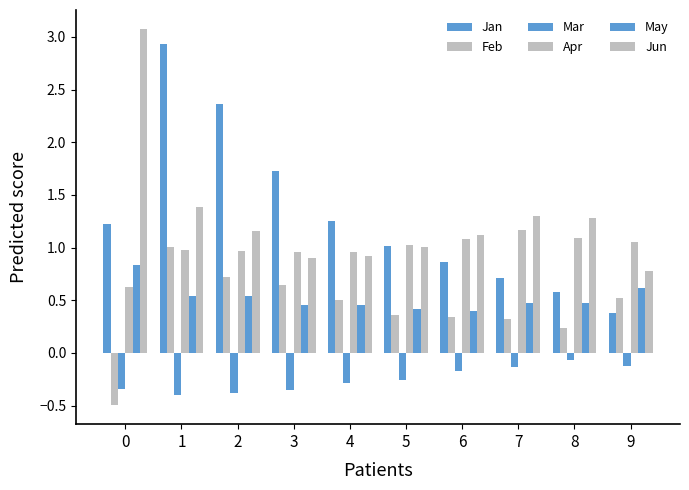

Are the bars horizontal?

No